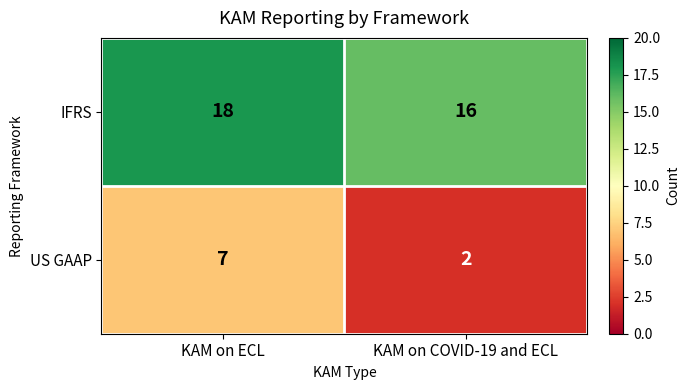

Read the IFRS value at KAM on COVID-19 and ECL.

16